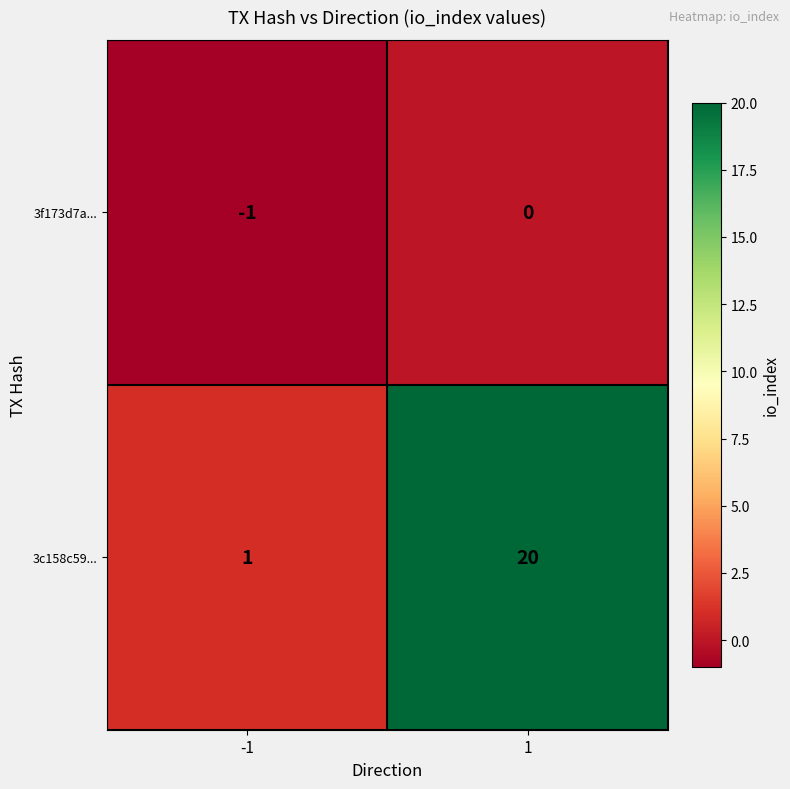

How many data points does each series have?

2